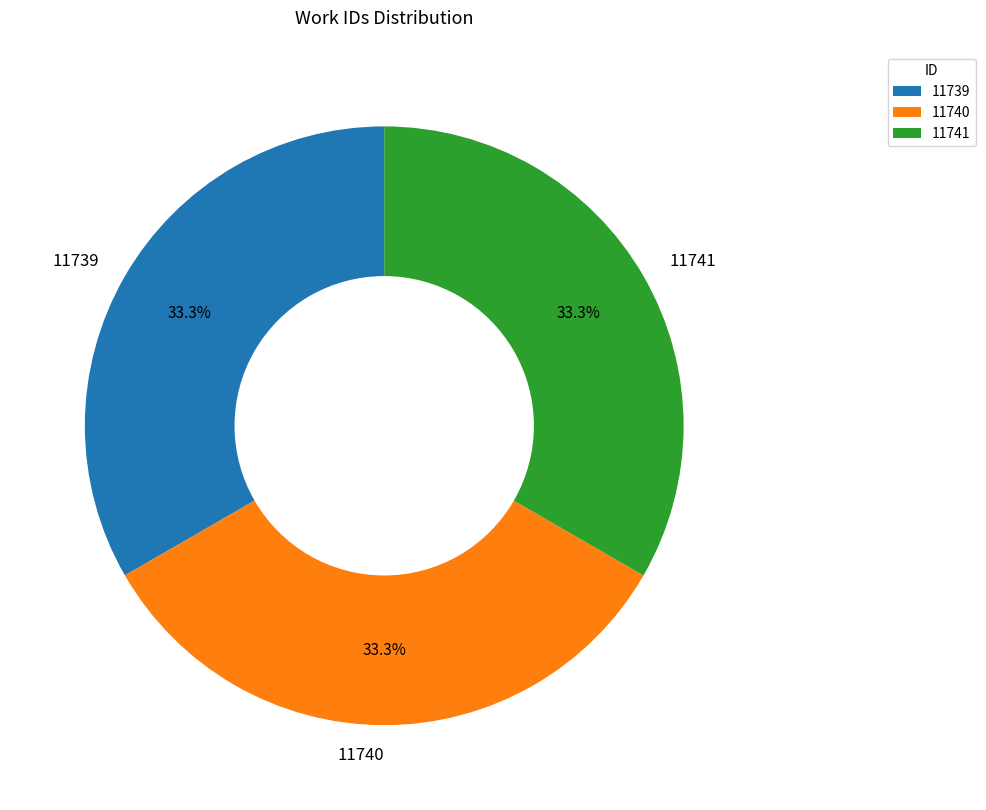

Do 11739 and 11741 together represent more than half of the pie?

Yes